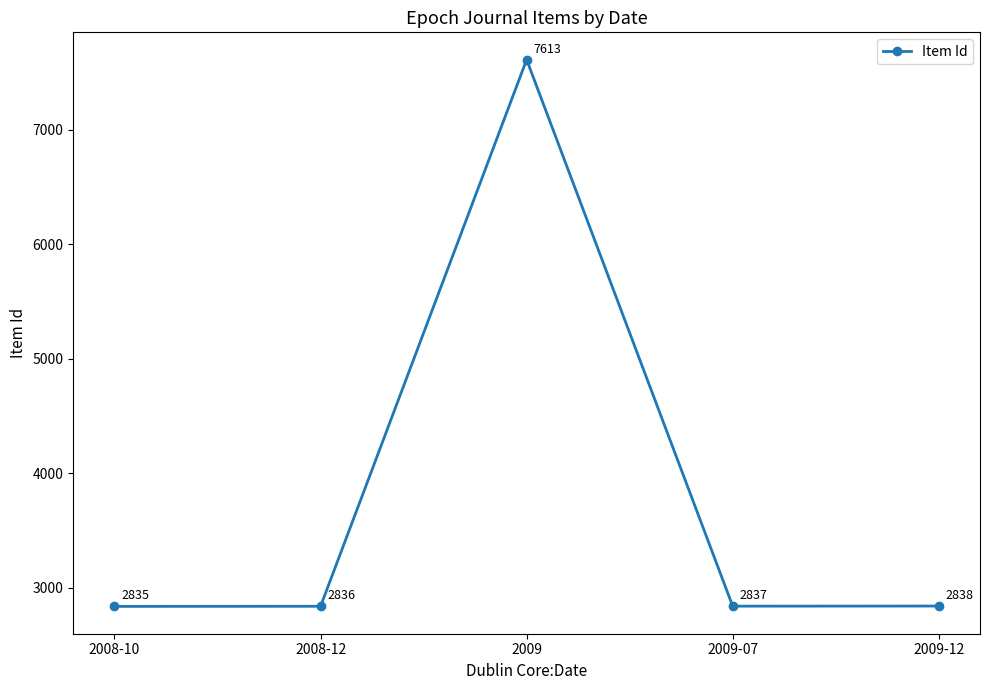

List the labels in order of value, largest first.

2009, 2009-12, 2009-07, 2008-12, 2008-10